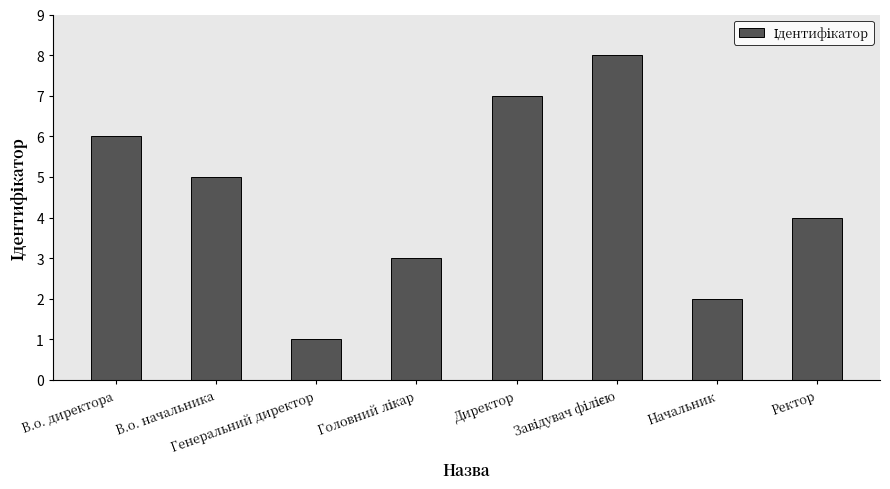

What is the sum of all values?

36